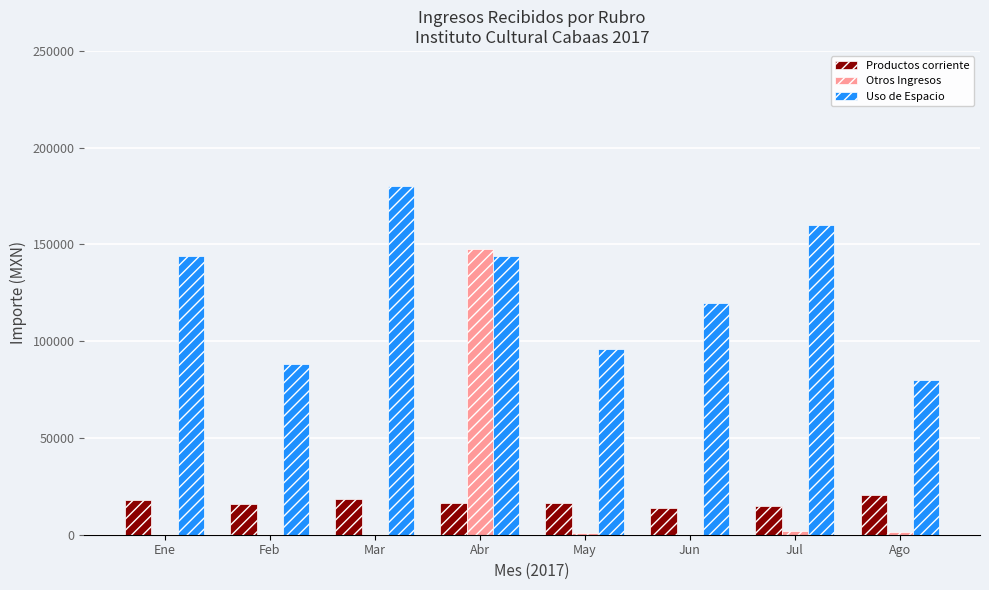

Which series has the widest spread of values?

Otros Ingresos